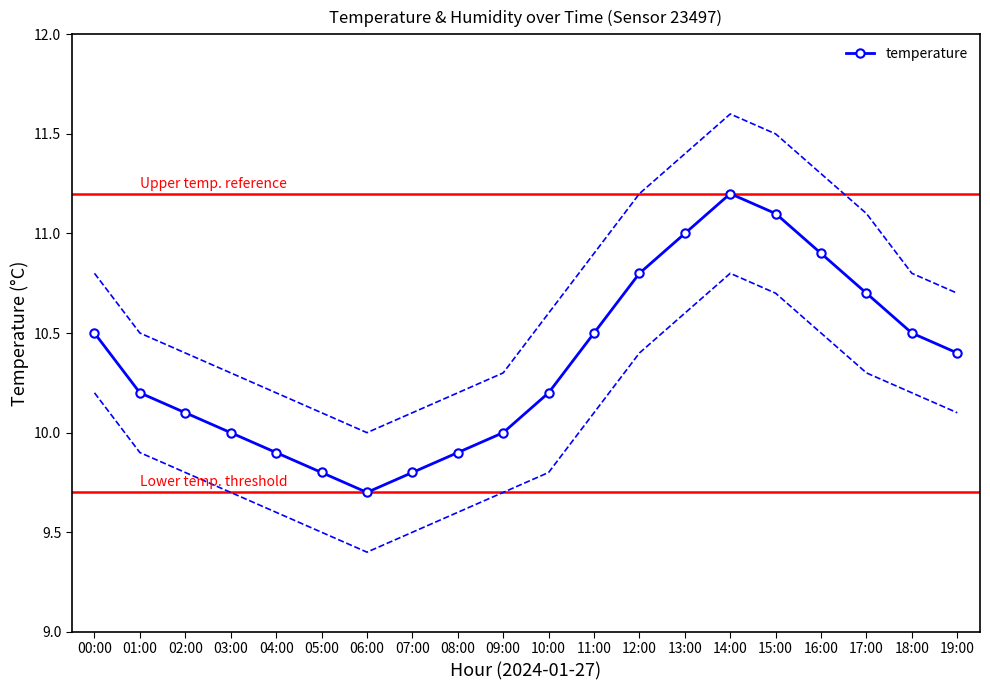

The value at 16:00 is 3.4. True or false?

False